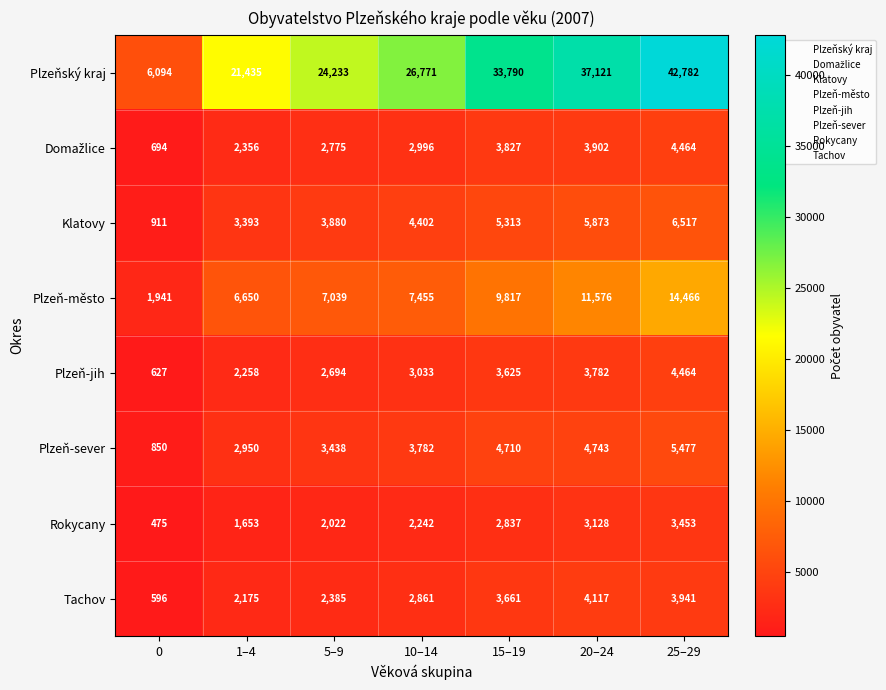

At which category is the sum across all series the highest?

25–29